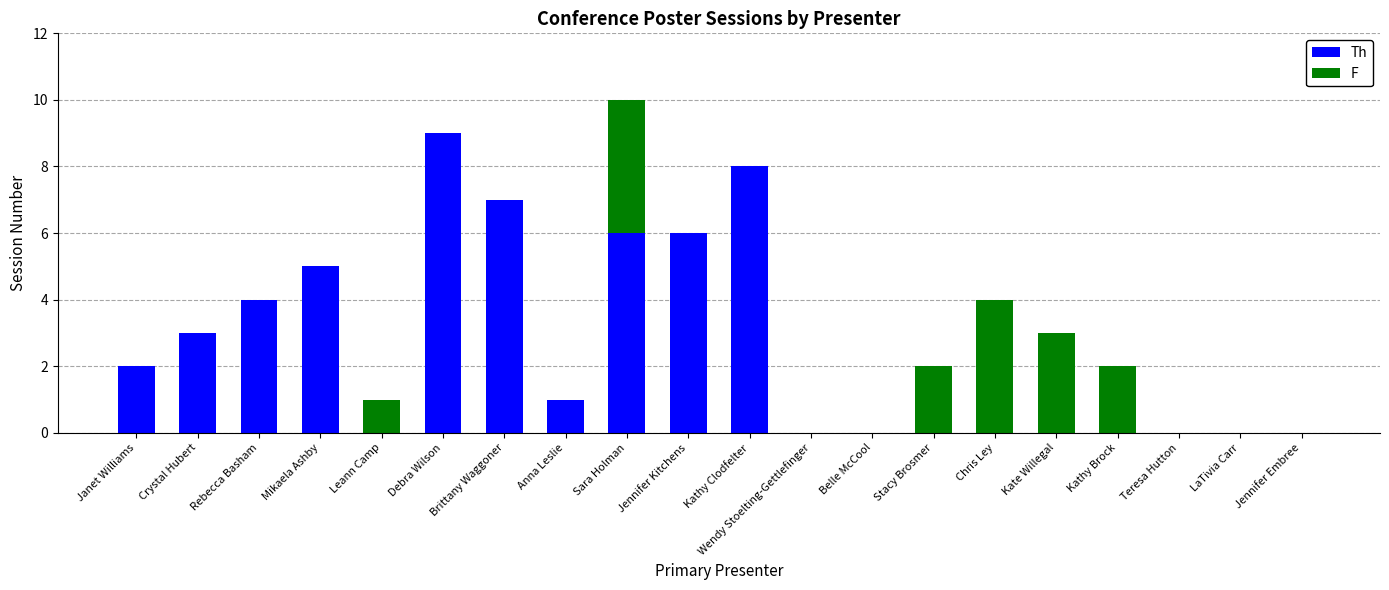

The value of Th at Brittany Waggoner is 7. True or false?

True